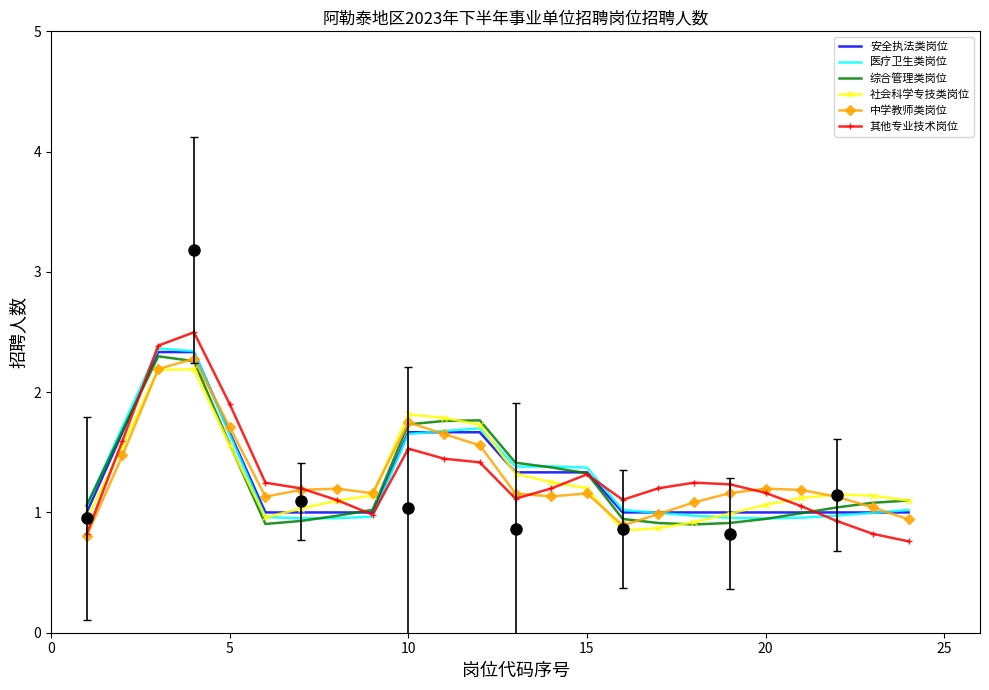

What is the minimum value for 安全执法类岗位?

1.0